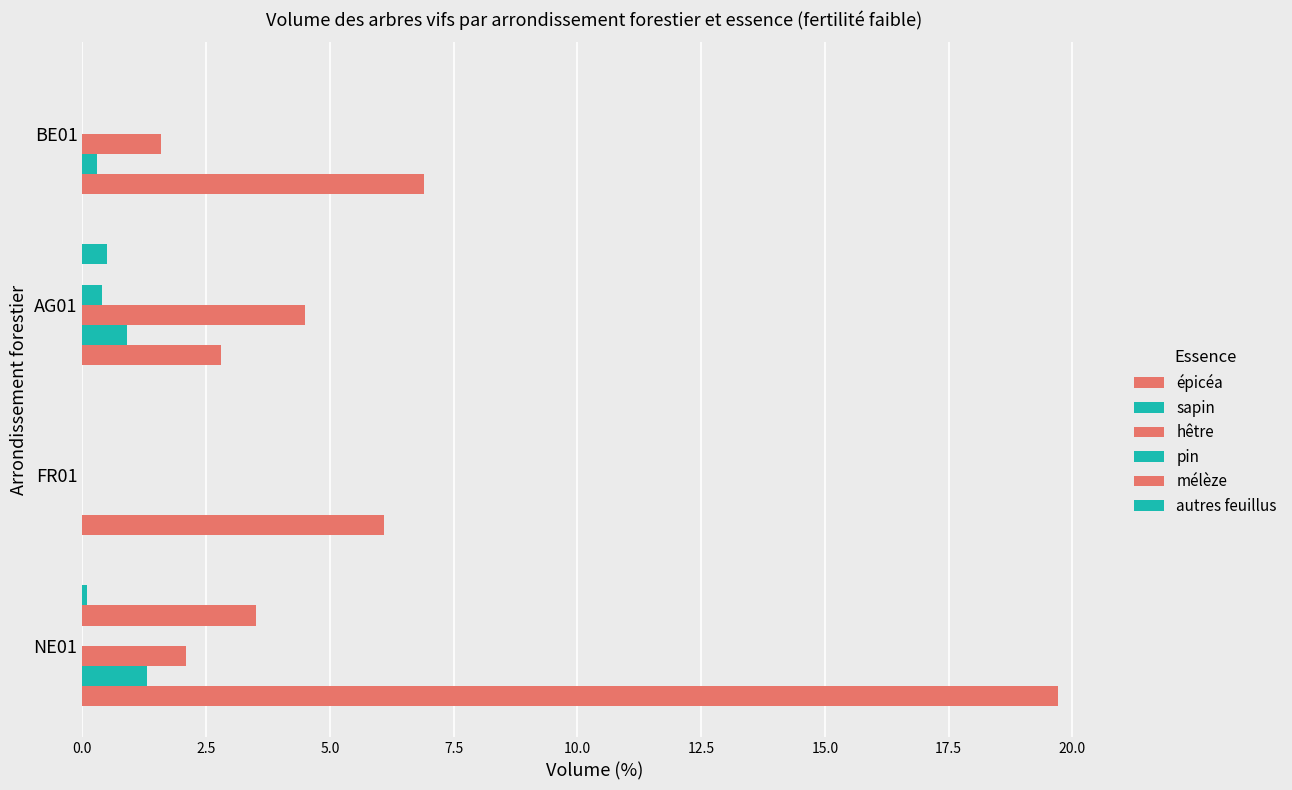

What is the value of the épicéa bar at the 4th from the left?

6.9